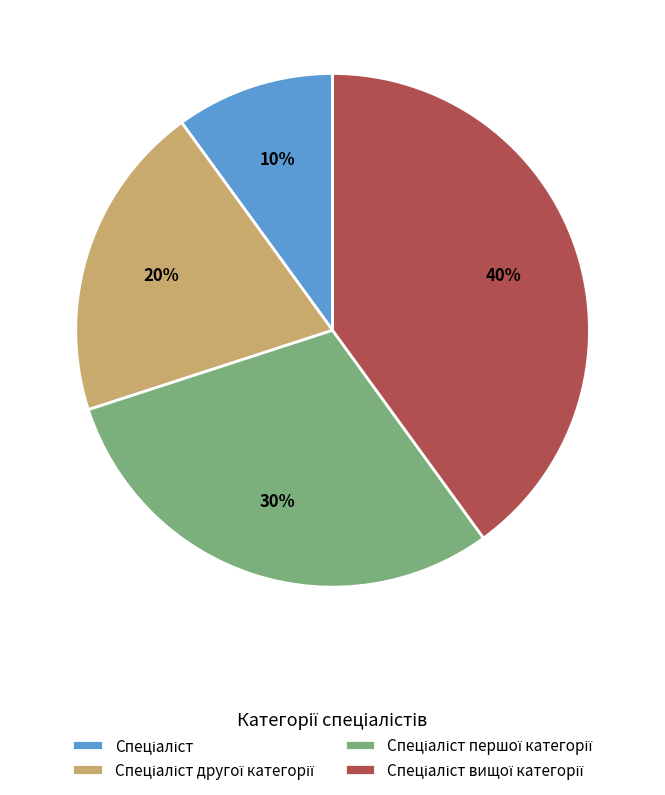

How many slices are in this pie chart?

4